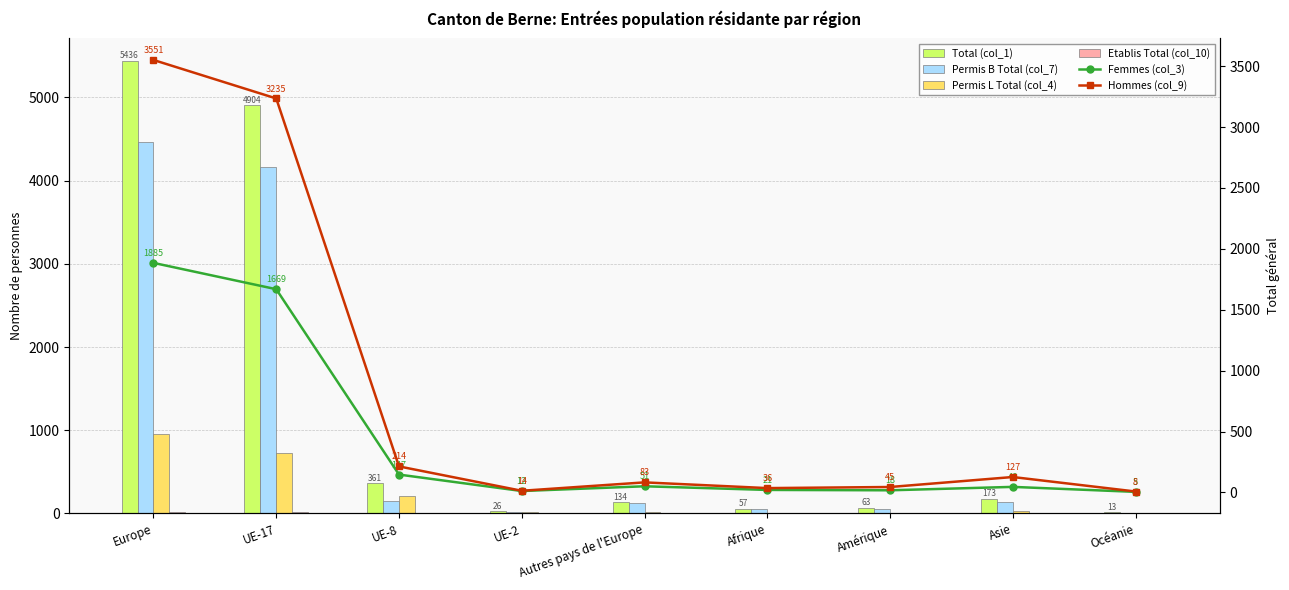

Between Océanie and UE-17, which is larger?

UE-17